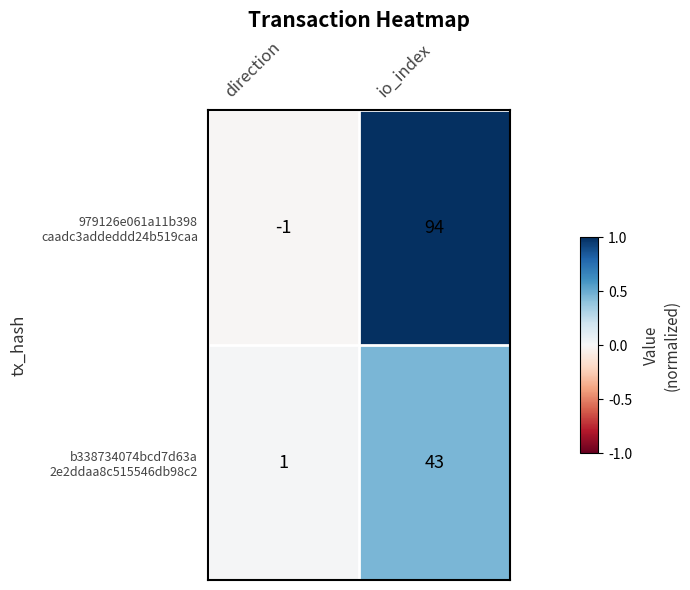

What is the maximum value shown in the chart?

94